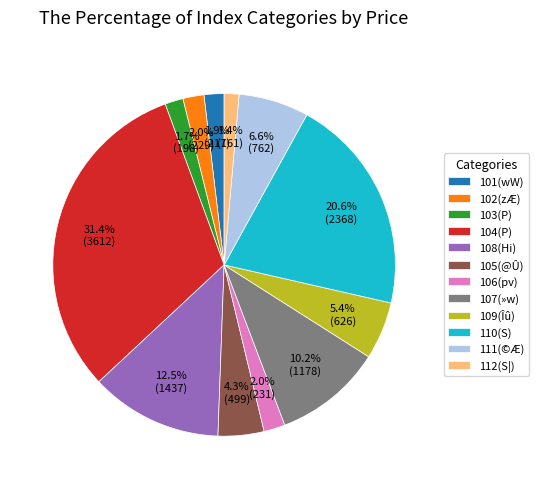

Combined, what portion of the pie is 105 and 102?

6.3%